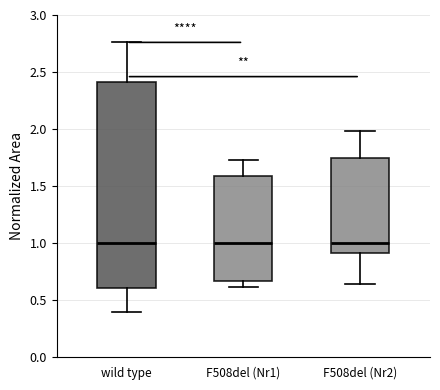

Reading left to right, transcribe this box plot: for each box, give where its median line is, the range the box spans, and where its two whiskers end, as read against the y-axis. The values are not printed on the chart, so give them approximately, as read against the axis.

wild type: median 1.00, box 0.60 to 2.40, whiskers 0.40 to 2.75
F508del (Nr1): median 1.00, box 0.65 to 1.60, whiskers 0.60 to 1.75
F508del (Nr2): median 1.00, box 0.90 to 1.75, whiskers 0.65 to 2.00